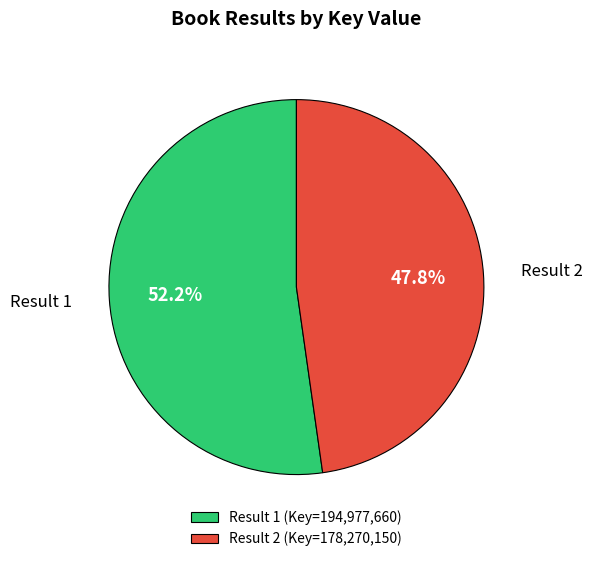

How many slices are in this pie chart?

2